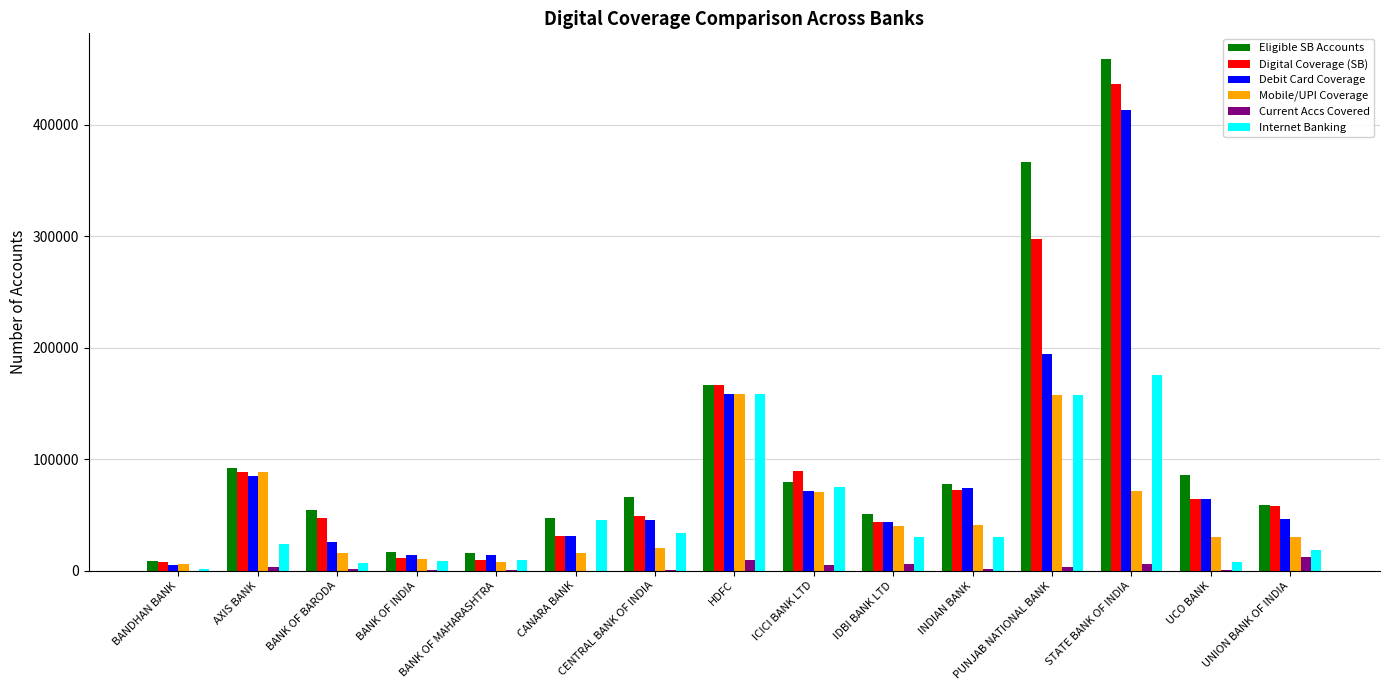

What is the sum of all Mobile/UPI Coverage values?

765339